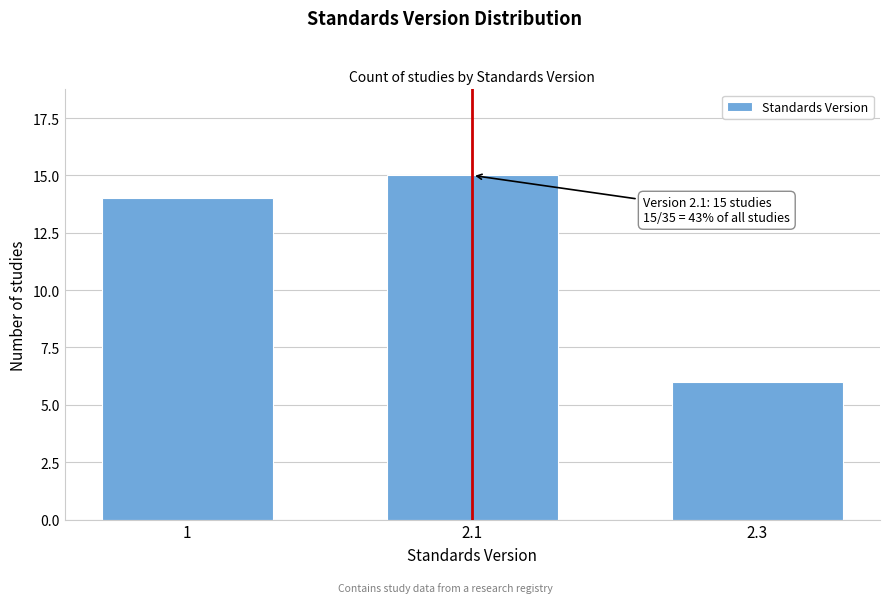

Reading left to right, extract all data points from this chart.

1=14	2.1=15	2.3=6